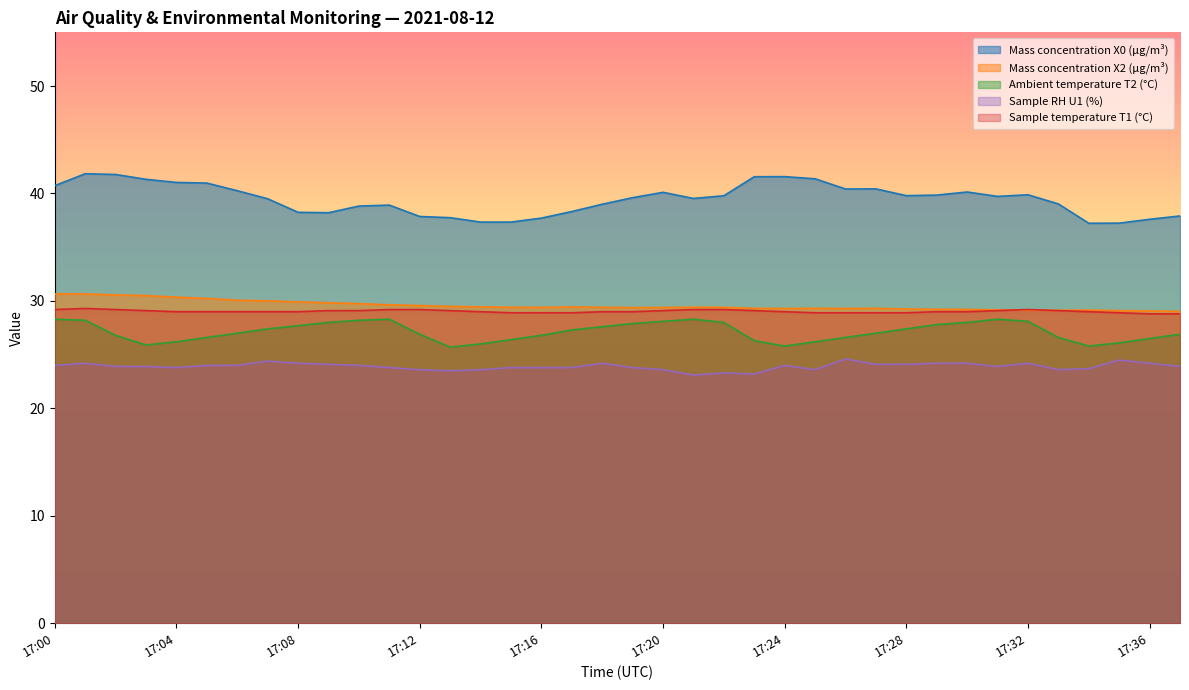

Does the chart display data point markers on the line(s)?

No